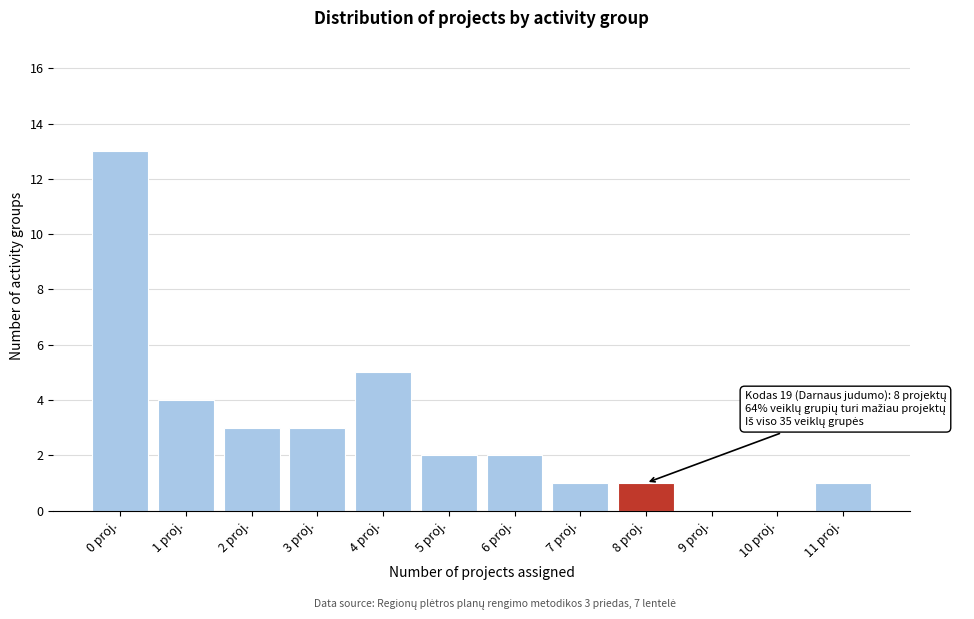

Reading left to right, list all the values displayed in this chart.

0 proj.=13	1 proj.=4	2 proj.=3	3 proj.=3	4 proj.=5	5 proj.=2	6 proj.=2	7 proj.=1	8 proj.=1	9 proj.=0	10 proj.=0	11 proj.=1